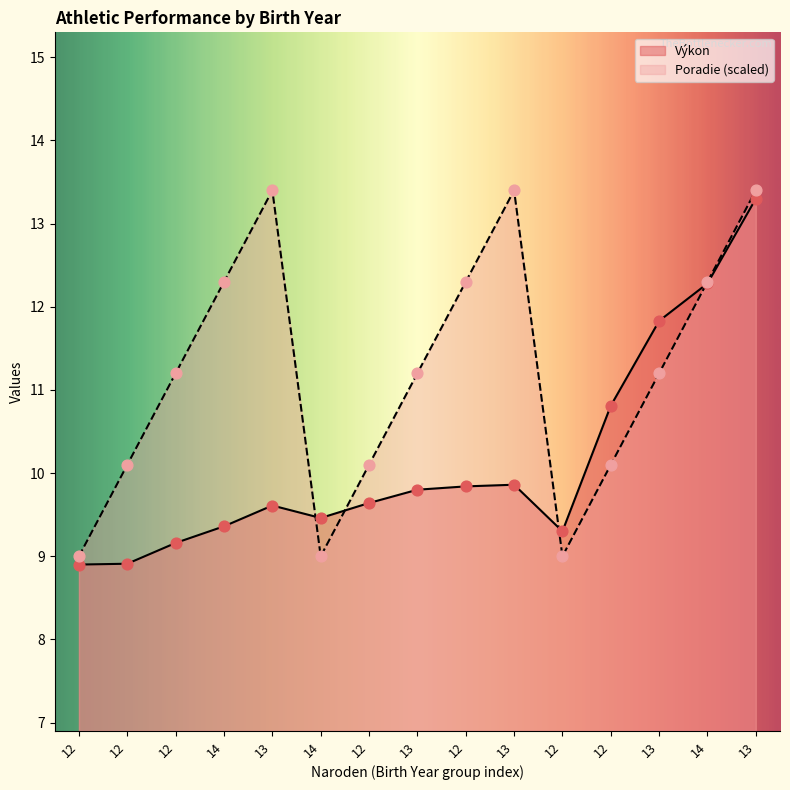

Is the value of Výkon at 14 greater than the value of Poradie at 12?

Yes